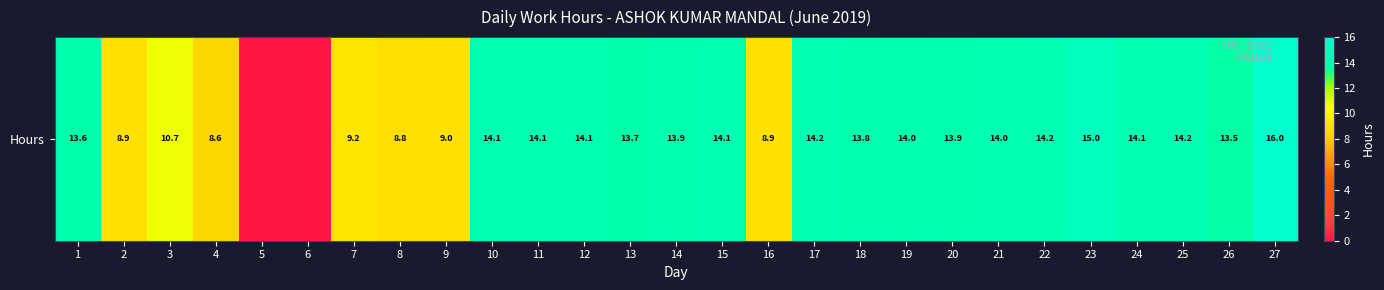

Rank the categories by value from highest to lowest.

27, 23, 22, 25, 17, 24, 12, 15, 10, 11, 21, 19, 14, 20, 18, 13, 1, 26, 3, 7, 9, 2, 16, 8, 4, 5, 6